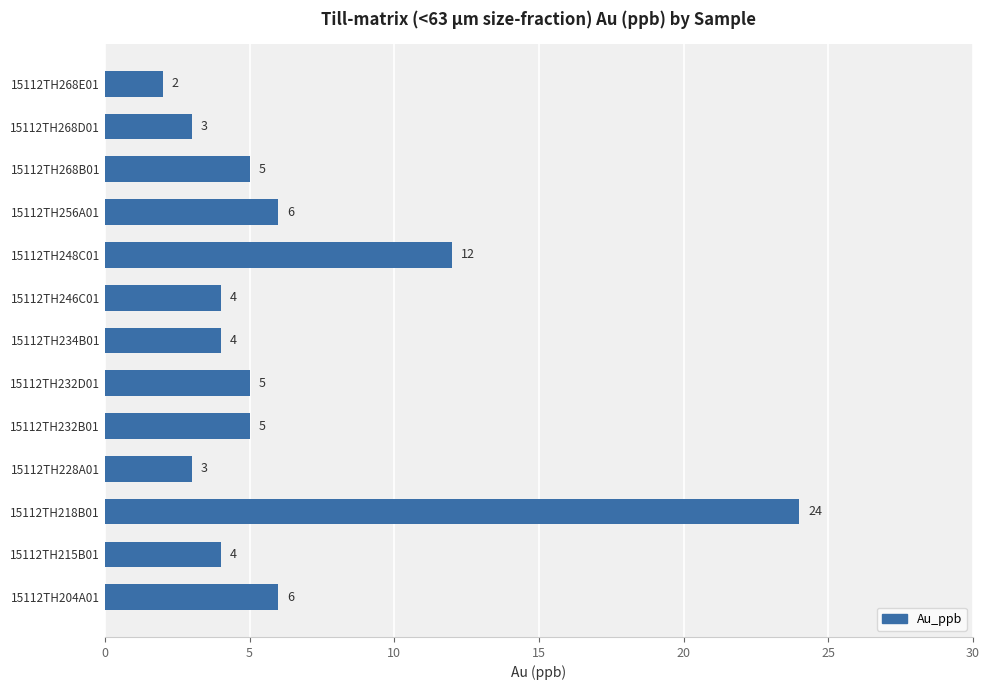

At which category does the chart reach its minimum across all series?

15112TH268E01